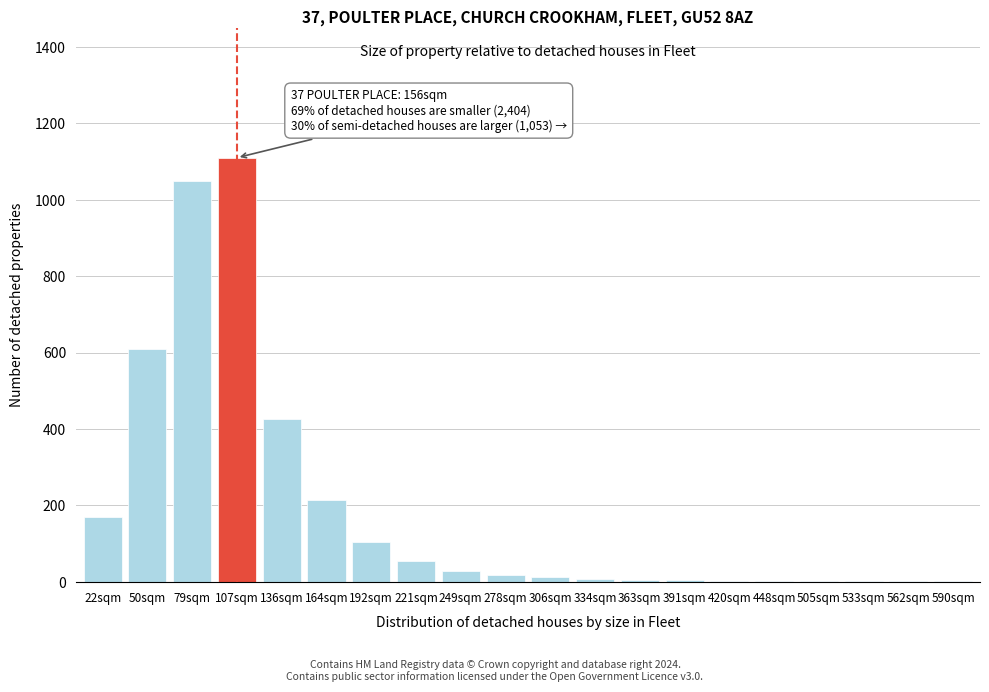

At which label is the value closest to 555?

50sqm